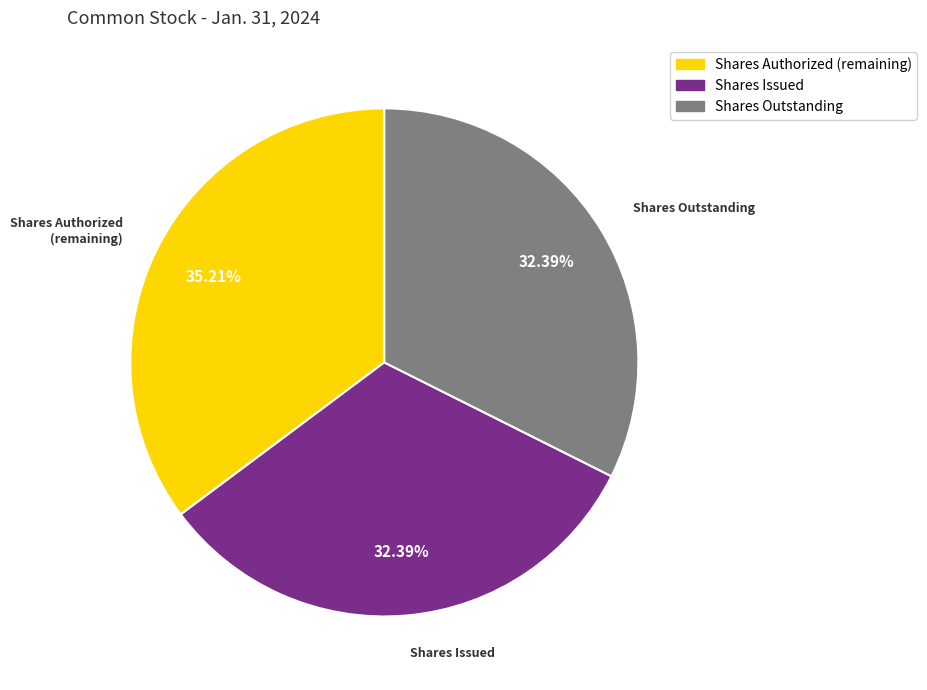

Combined, do Shares Issued and Shares Outstanding account for over 50%?

Yes